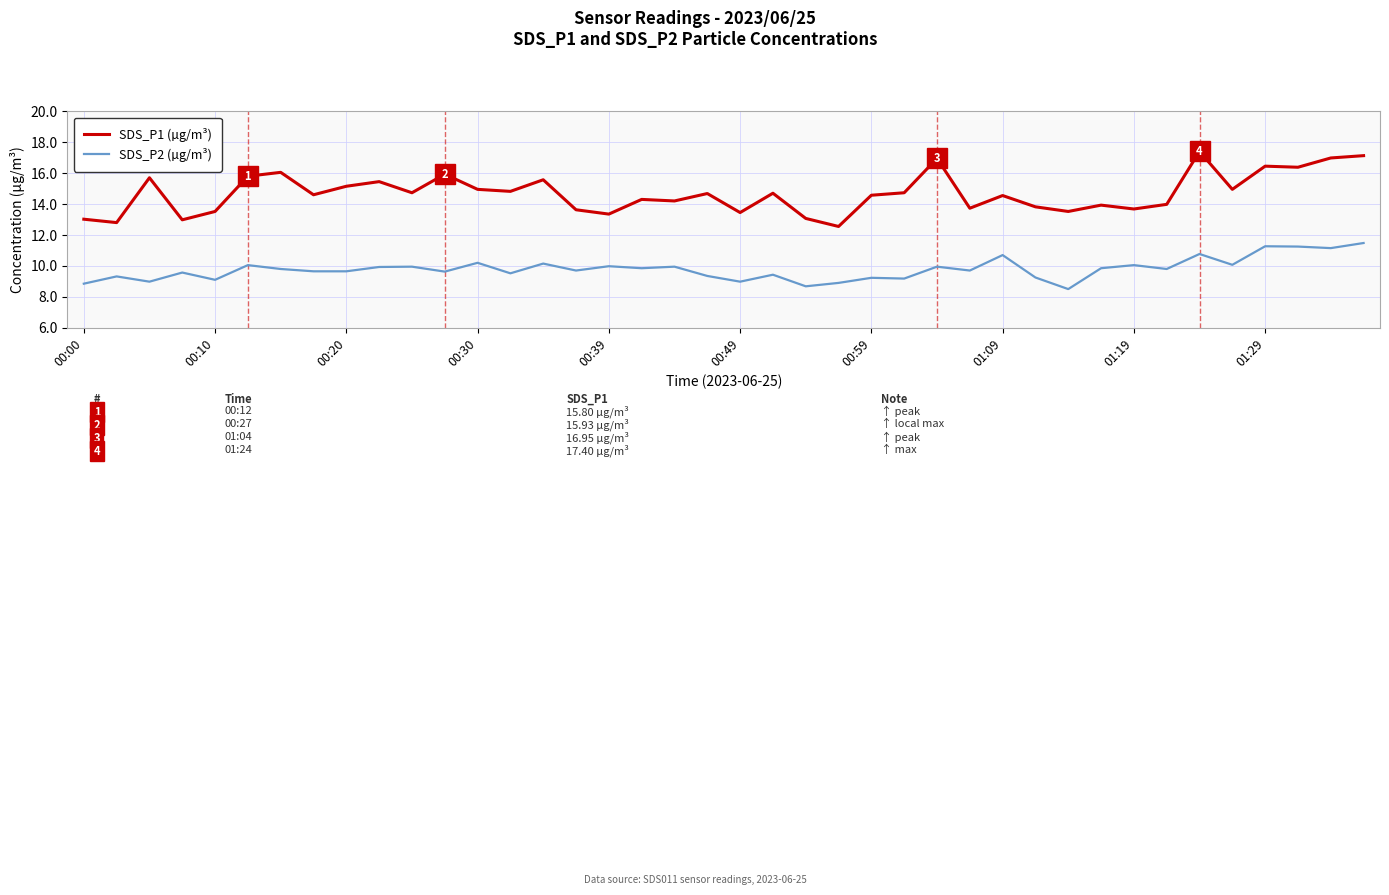

Rank the series by their average value, from highest to lowest.

SDS_P1 (µg/m³), SDS_P2 (µg/m³)